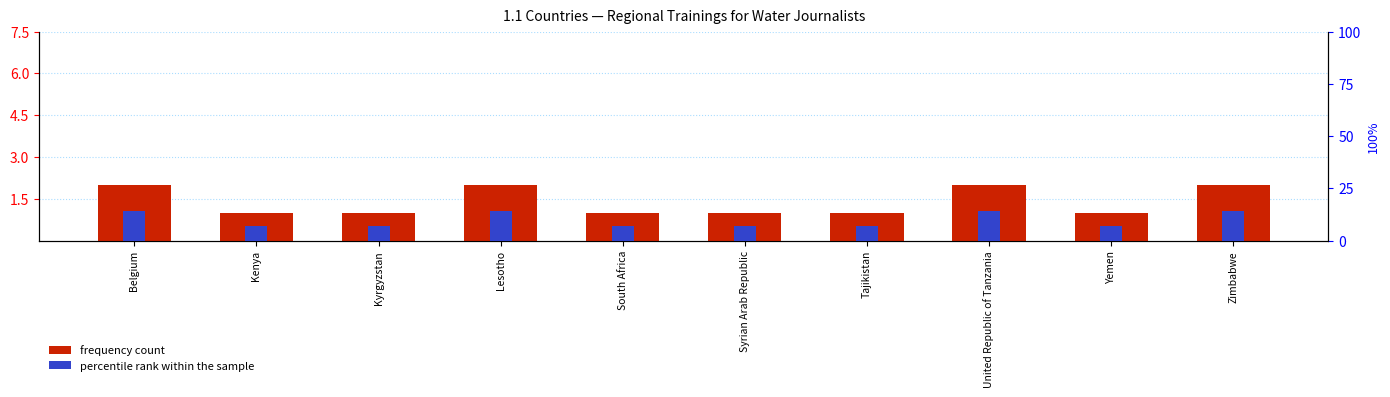

Rank the series by their maximum value, from lowest to highest.

frequency count, percentile rank within the sample